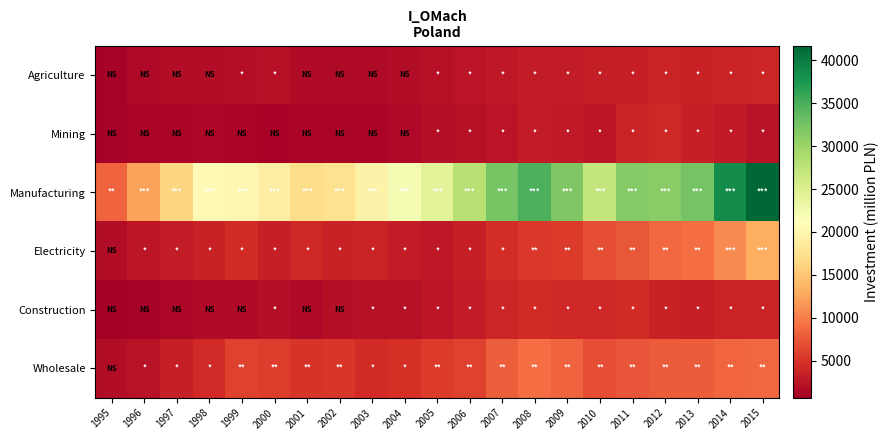

Which series has the widest spread of values?

Manufacturing